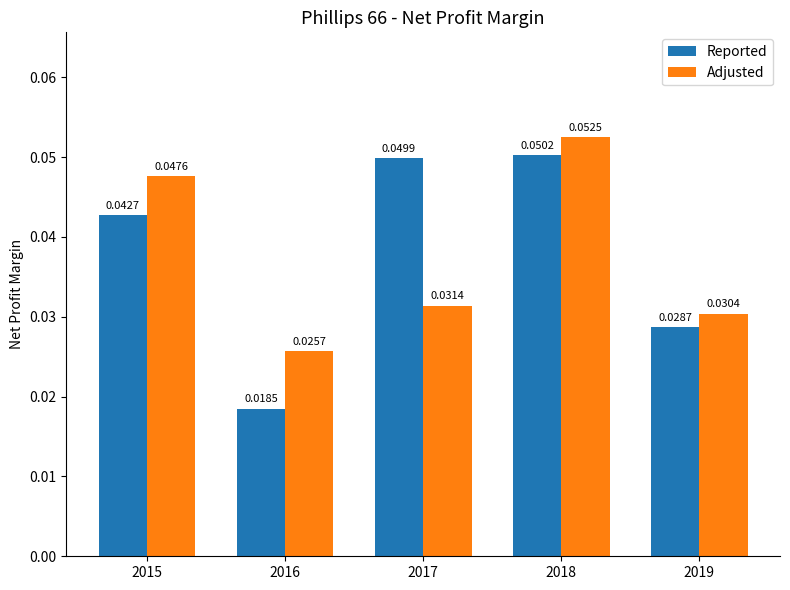

Is the value of Reported at 2016 greater than the value of Adjusted at 2019?

No